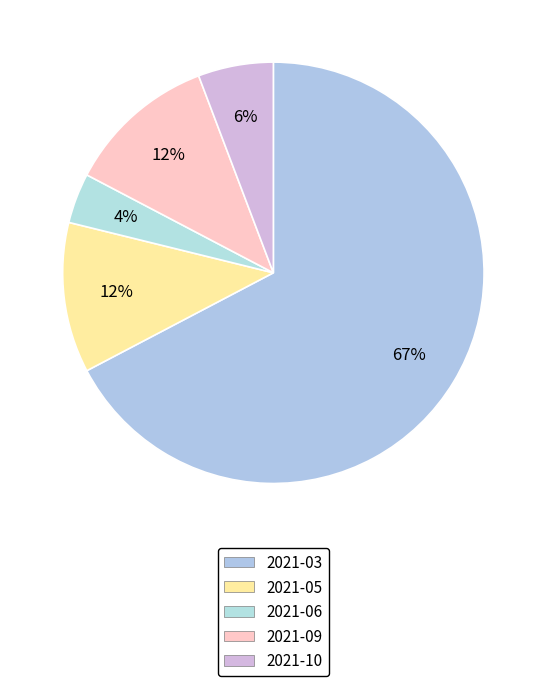

Count the number of slices in the pie.

5